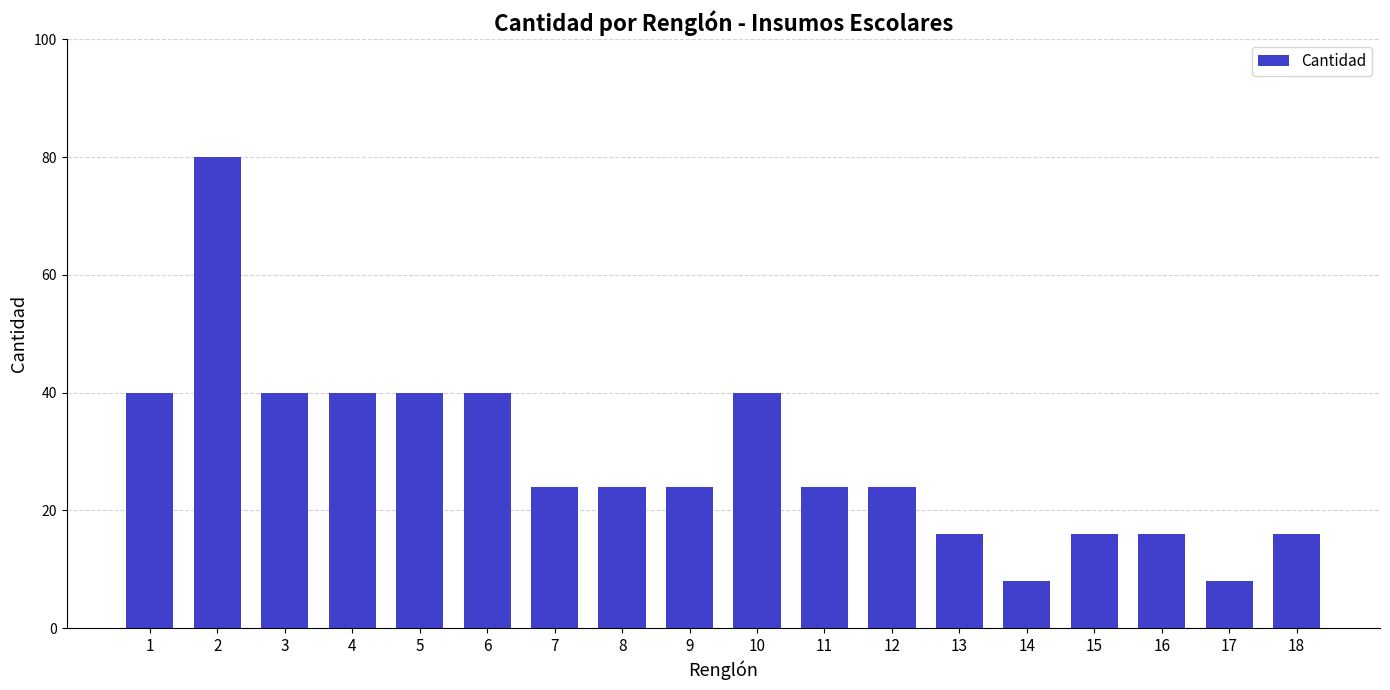

What is the value of the 6th bar from the left?

40